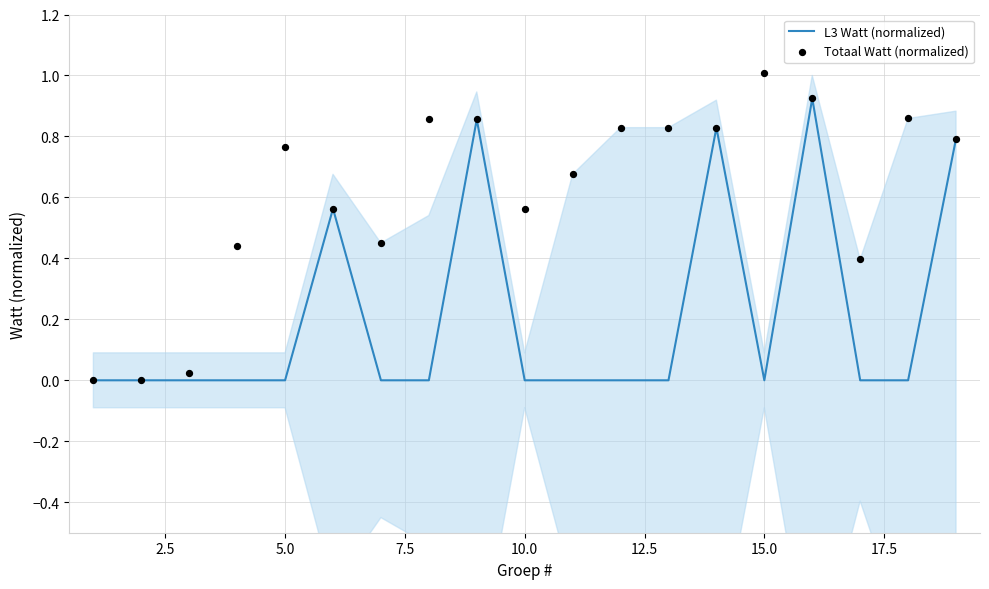

Which series has the widest spread of Y values?

Totaal Watt (normalized)